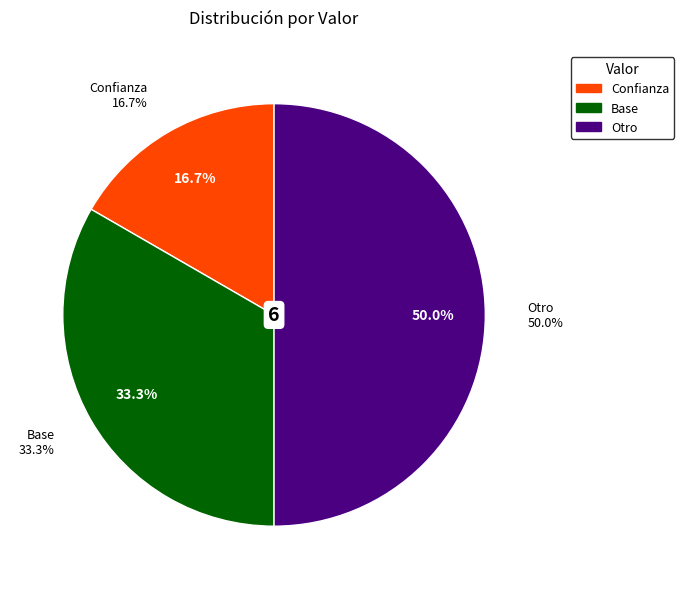

To the nearest percent, what is the average slice percentage?

33%